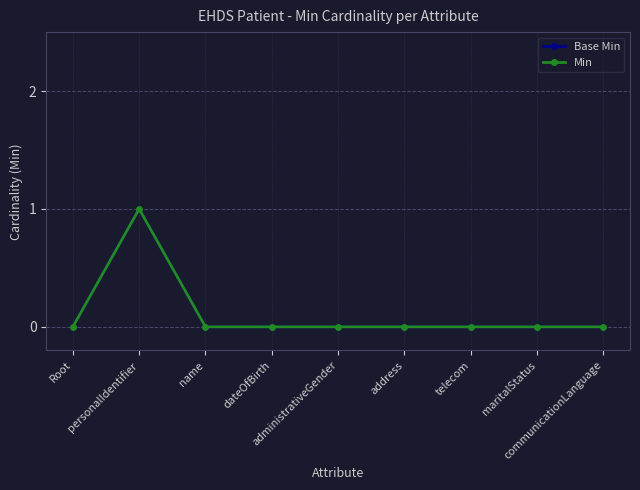

True or false: Base Min has a value of -1 at Root.

False